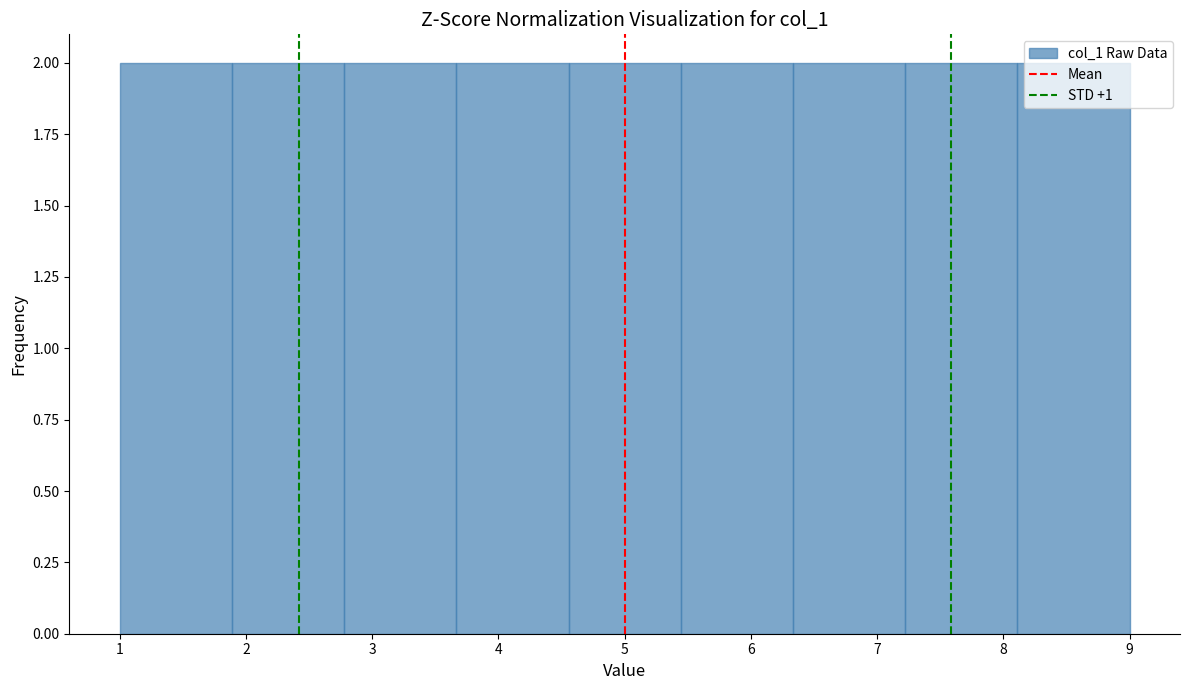

Reading left to right, list every bar in this chart as the range it spans on the x-axis followed by its height. Neither the bar edges nor the heights are printed on the chart, so give them approximately, as read against the axes.

1.0 to 1.9: 2
1.9 to 2.8: 2
2.8 to 3.7: 2
3.7 to 4.6: 2
4.6 to 5.4: 2
5.4 to 6.3: 2
6.3 to 7.2: 2
7.2 to 8.1: 2
8.1 to 9.0: 2